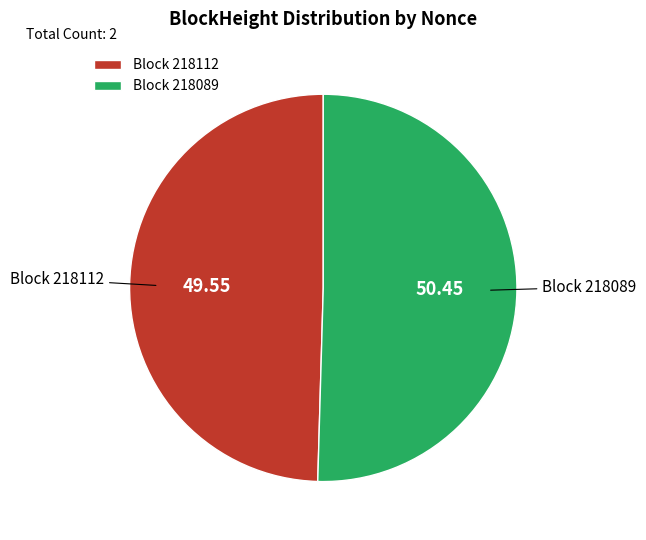

Approximately how many times larger is the value at Block 218112 compared to Block 218089?

1.0